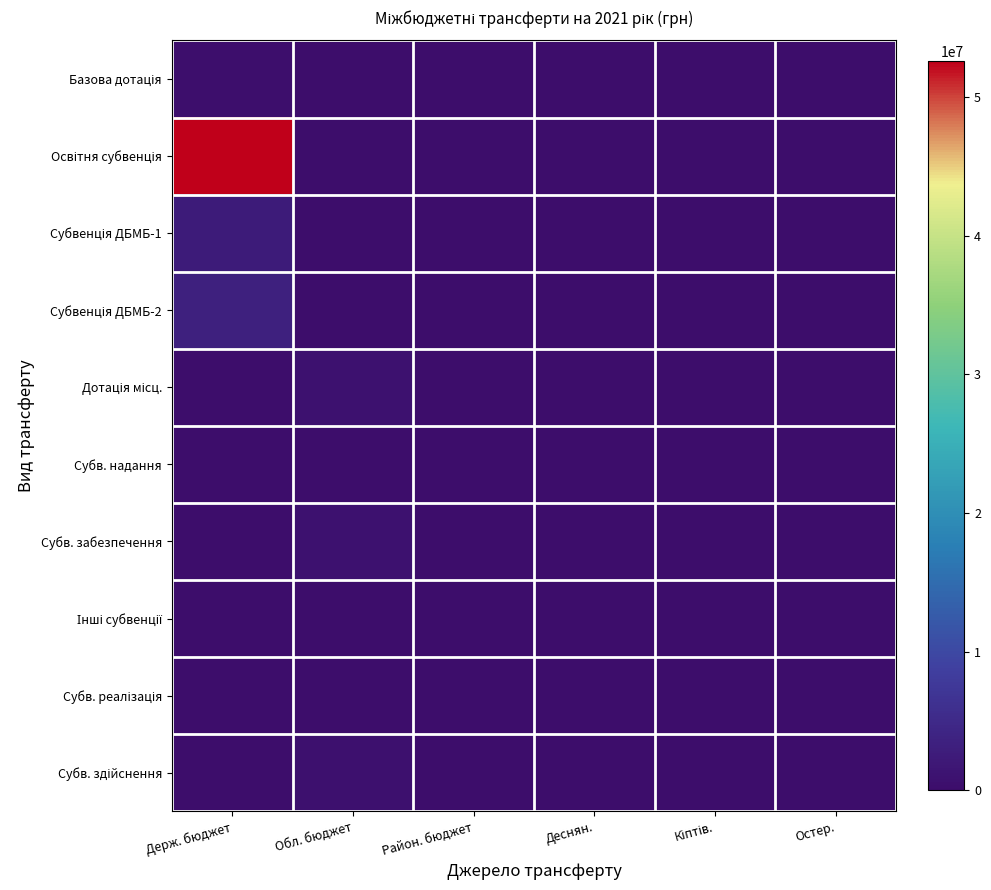

Which has a higher value, Район. бюджет or Остер.?

Район. бюджет